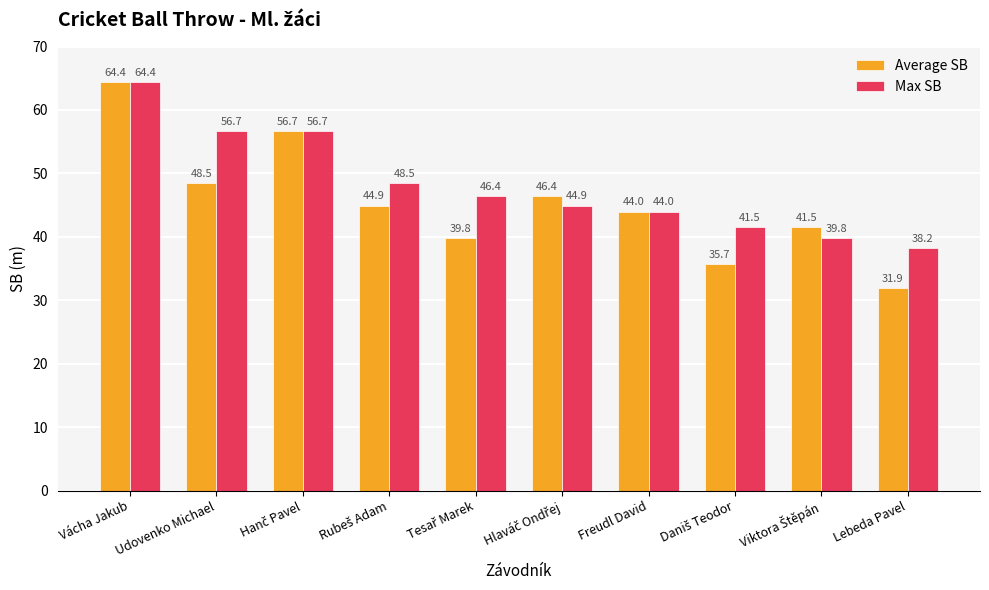

Is it true that Average SB equals 14.0 at Vácha Jakub?

False